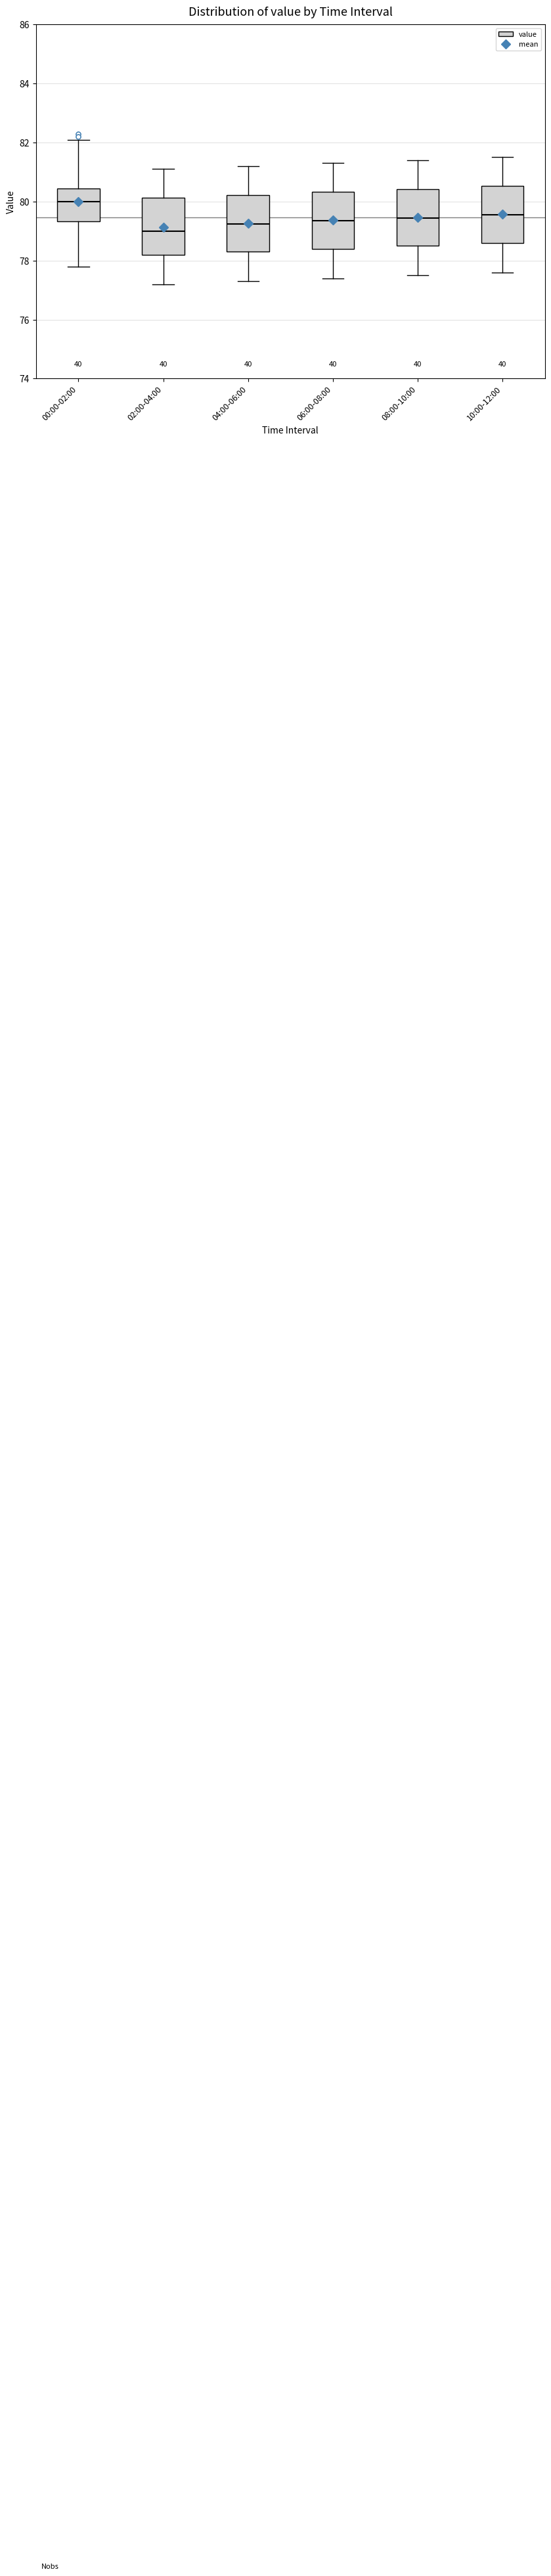

Reading left to right, transcribe this box plot: for each box, give where its median line is, the range the box spans, and where its two whiskers end, as read against the y-axis. The values are not printed on the chart, so give them approximately, as read against the axis.

00:00-02:00: median 80.0, box 79.4 to 80.4, whiskers 77.8 to 82.2
02:00-04:00: median 79.0, box 78.2 to 80.2, whiskers 77.2 to 81.2
04:00-06:00: median 79.2, box 78.4 to 80.2, whiskers 77.4 to 81.2
06:00-08:00: median 79.4, box 78.4 to 80.4, whiskers 77.4 to 81.4
08:00-10:00: median 79.4, box 78.6 to 80.4, whiskers 77.6 to 81.4
10:00-12:00: median 79.6, box 78.6 to 80.6, whiskers 77.6 to 81.6